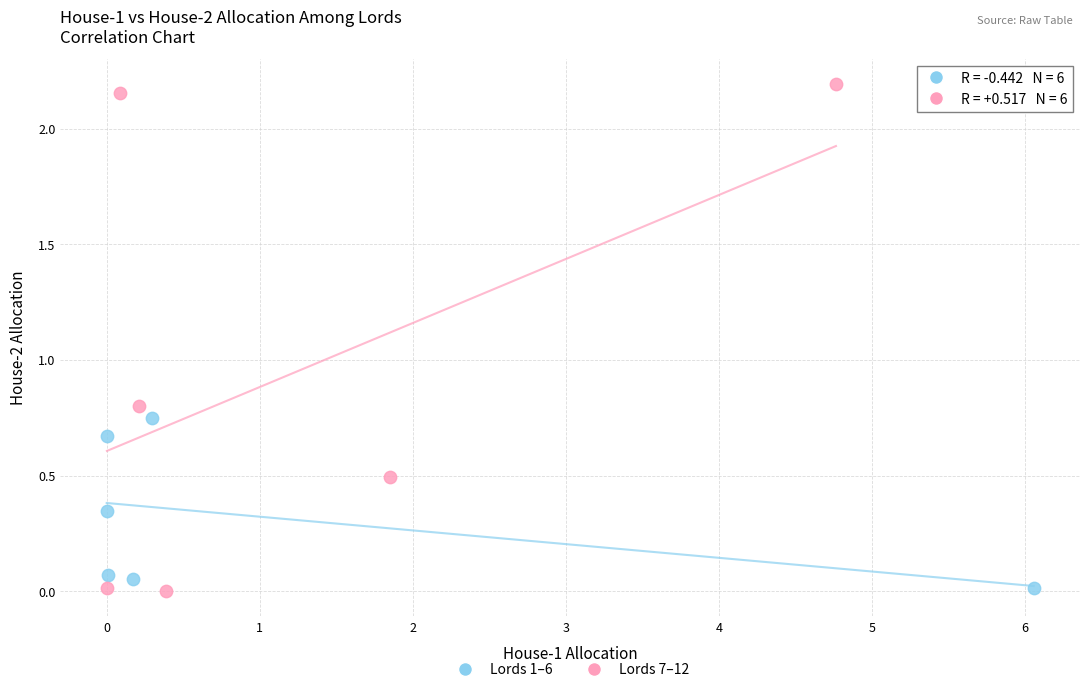

Which series reaches the maximum Y coordinate?

Lords 7–12